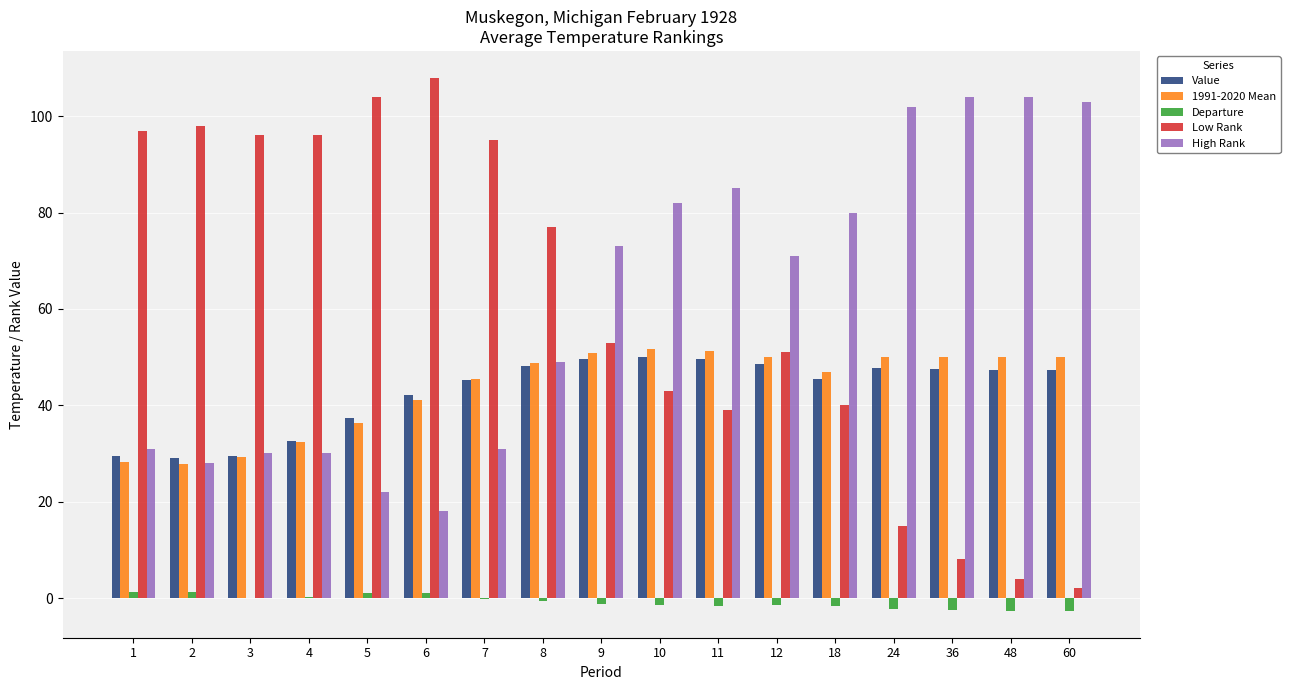

The High Rank series shows 85.0 at 11. True or false?

True